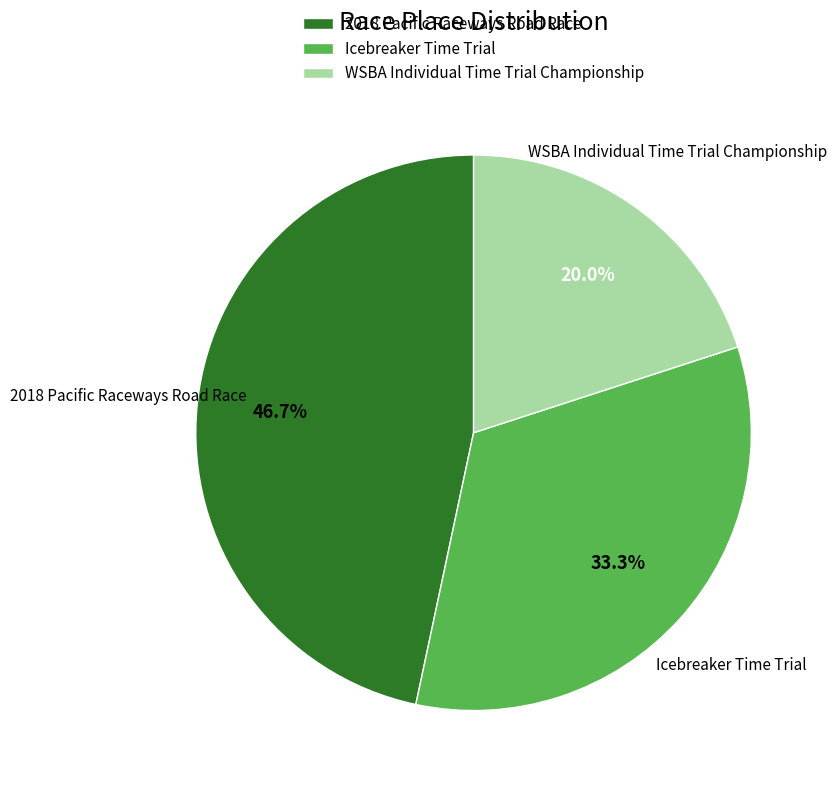

Combined, what portion of the pie is WSBA Individual Time Trial Championship and 2018 Pacific Raceways Road Race?

66.7%